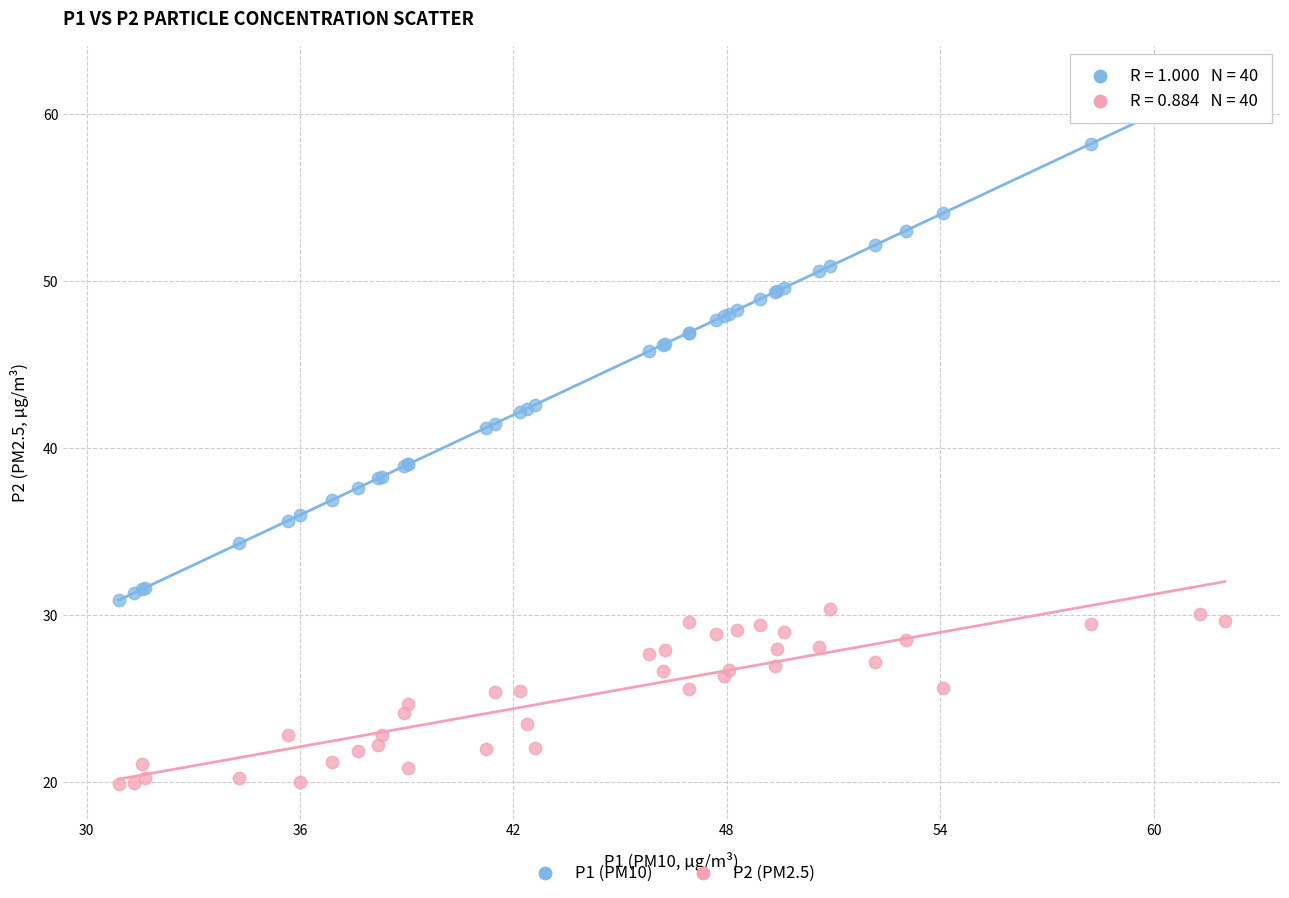

Which series reaches the maximum Y coordinate?

P1 (PM10)